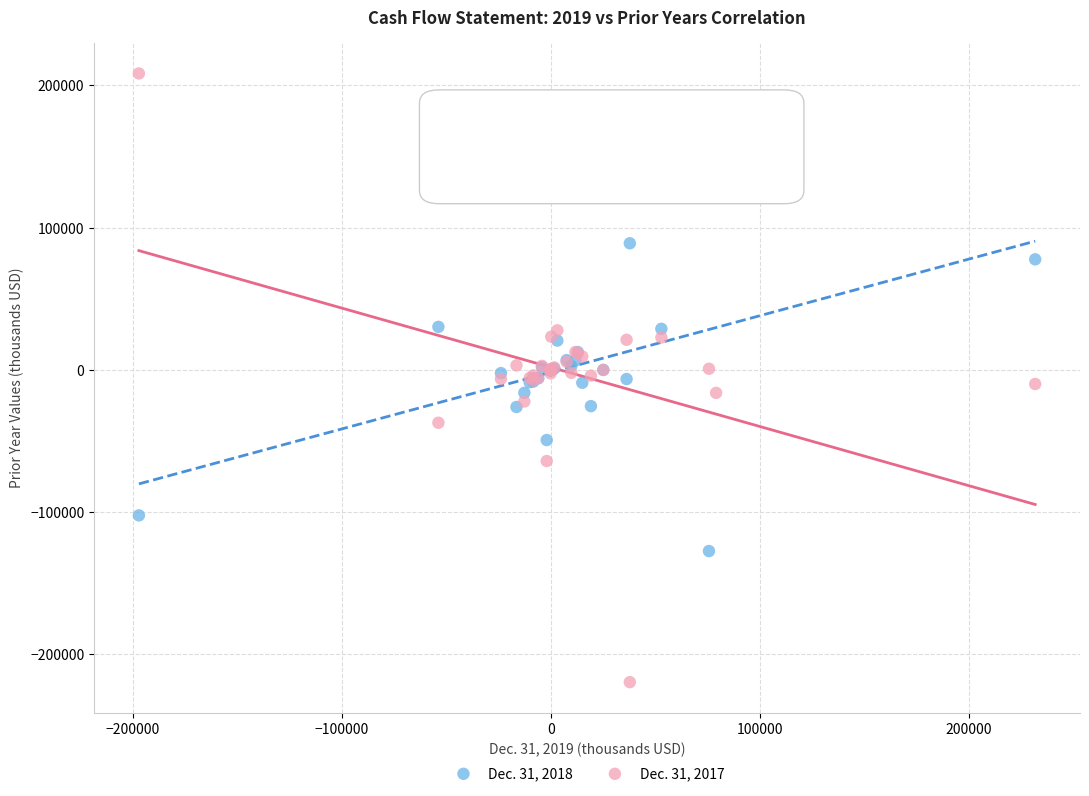

Which series reaches the minimum Y coordinate?

Dec. 31, 2017